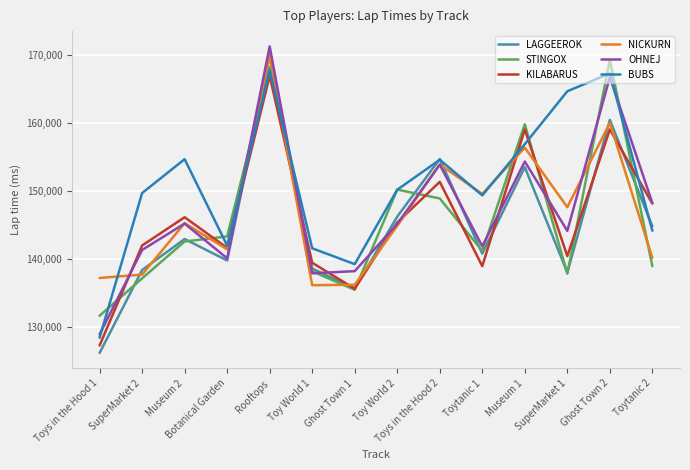

What is the average value of the OHNEJ series?

146947